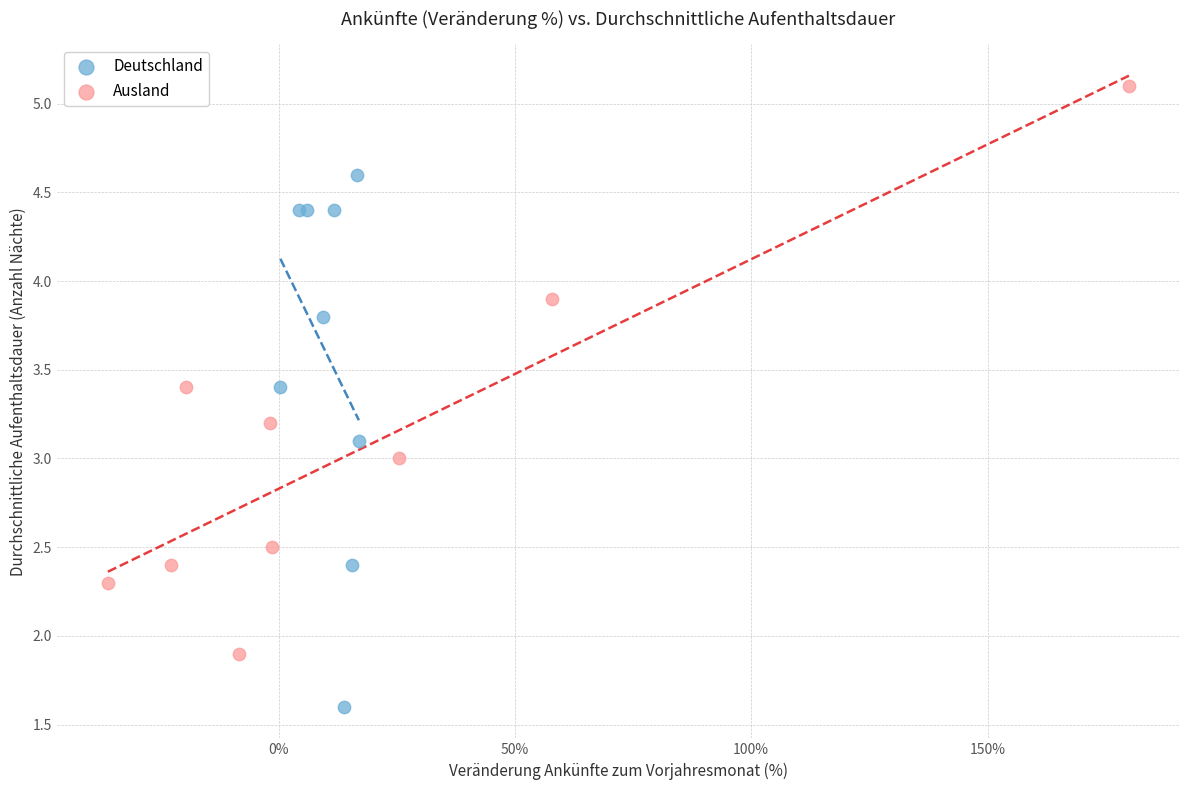

Which series has the widest spread of Y values?

Ausland